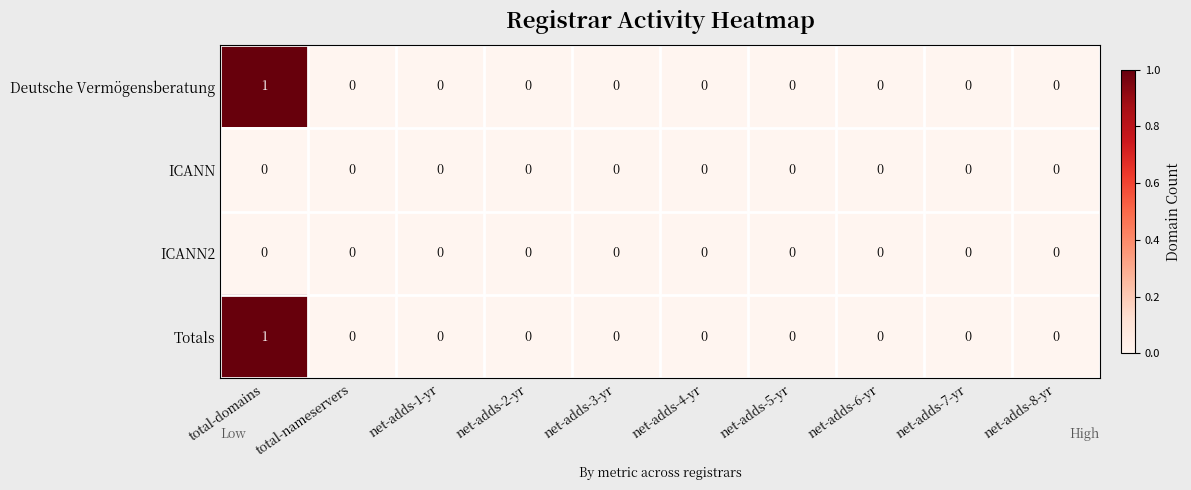

The value of Totals at net-adds-5-yr is -1. True or false?

False